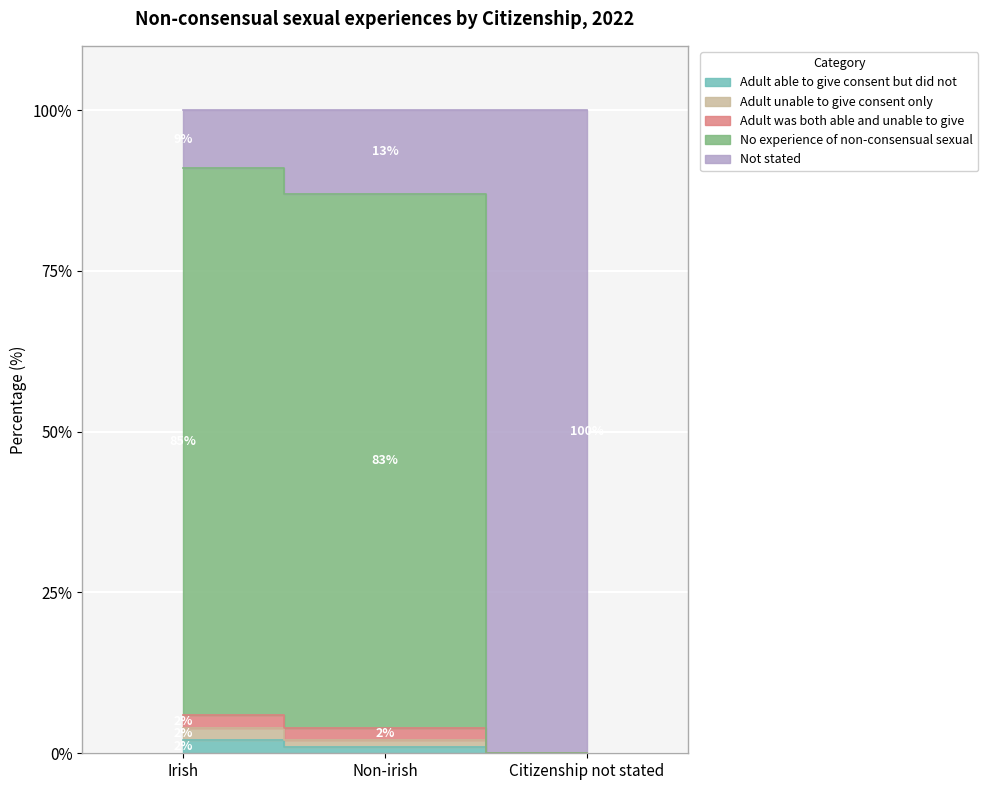

Where is Adult was both able and unable to give nearest to the value 45?

Non-irish